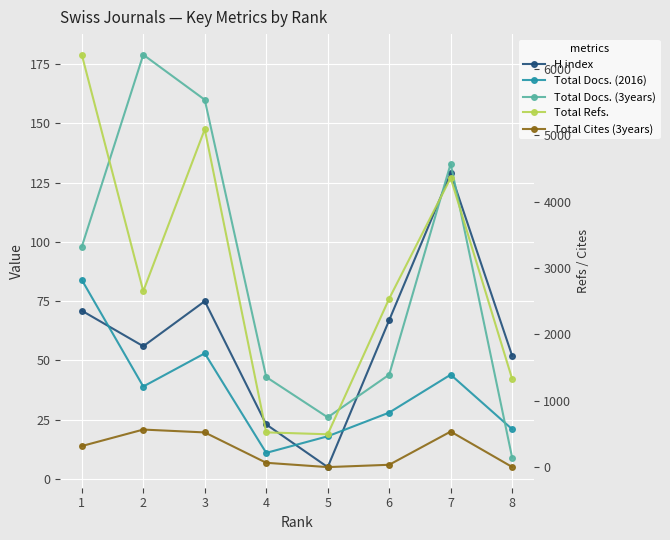

What is the average value of the Total Docs. (3years) series?

86